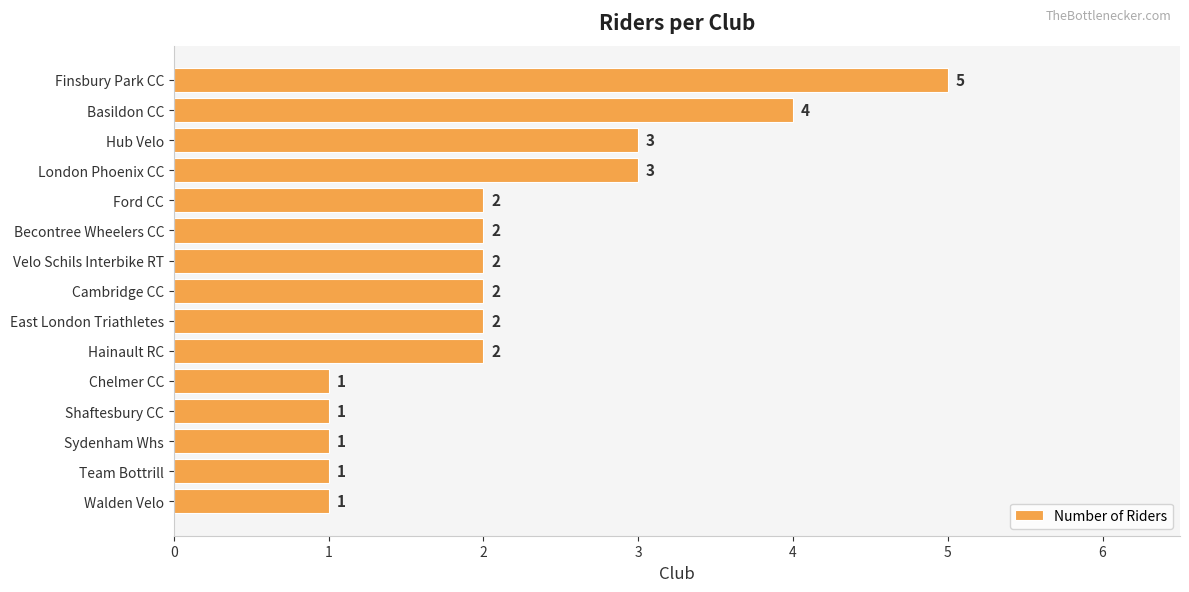

Is it true that the value at Finsbury Park CC is 5?

True